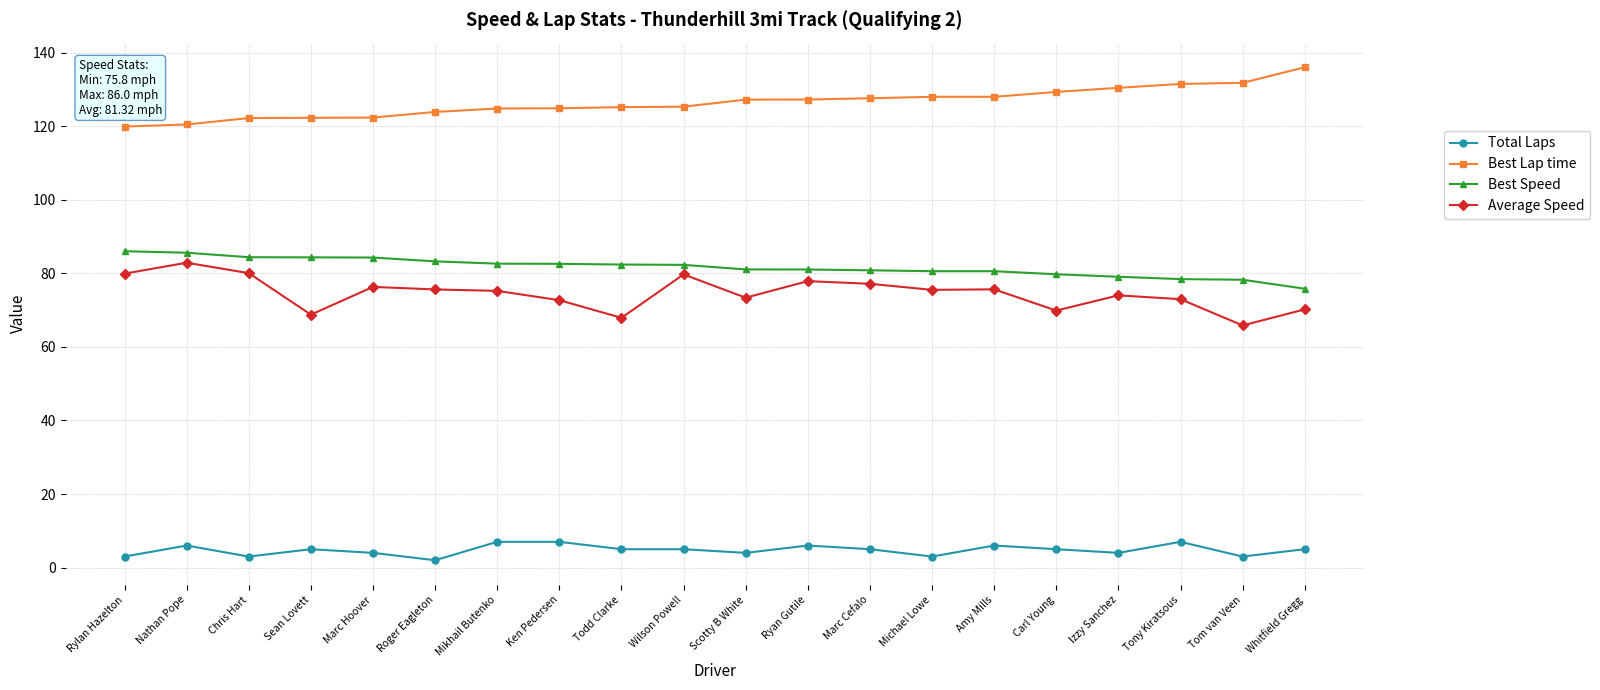

At which label does Best Lap time reach its peak?

Whitfield Gregg